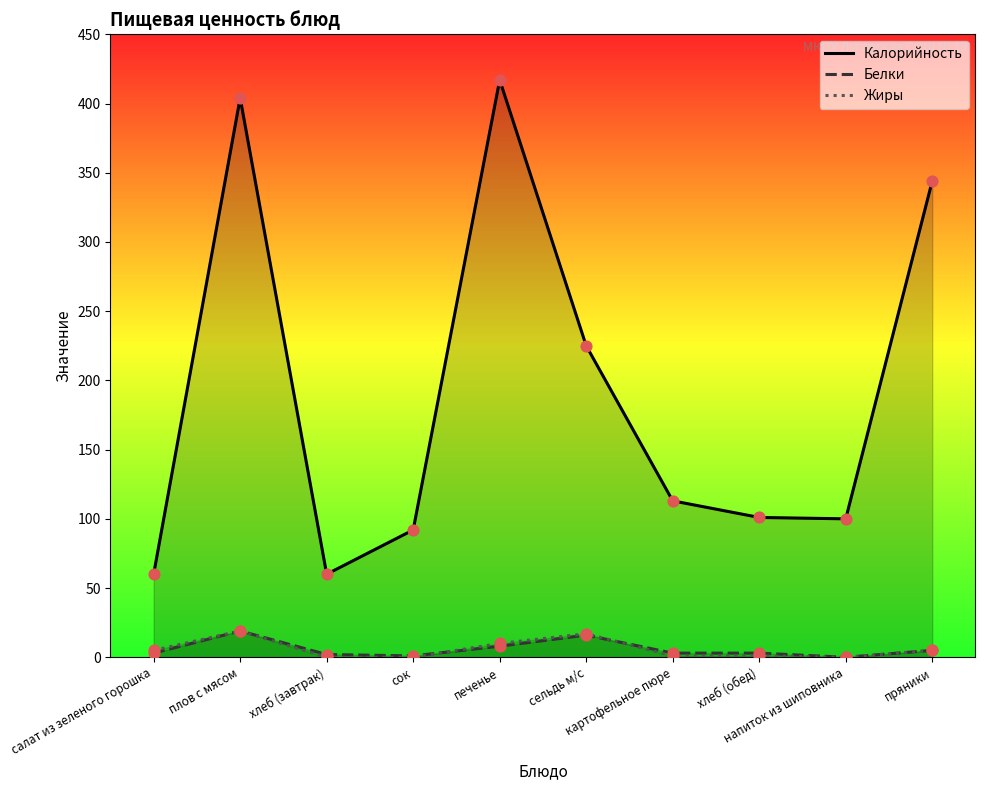

What are all the series names shown in the legend?

Калорийность, Белки, Жиры